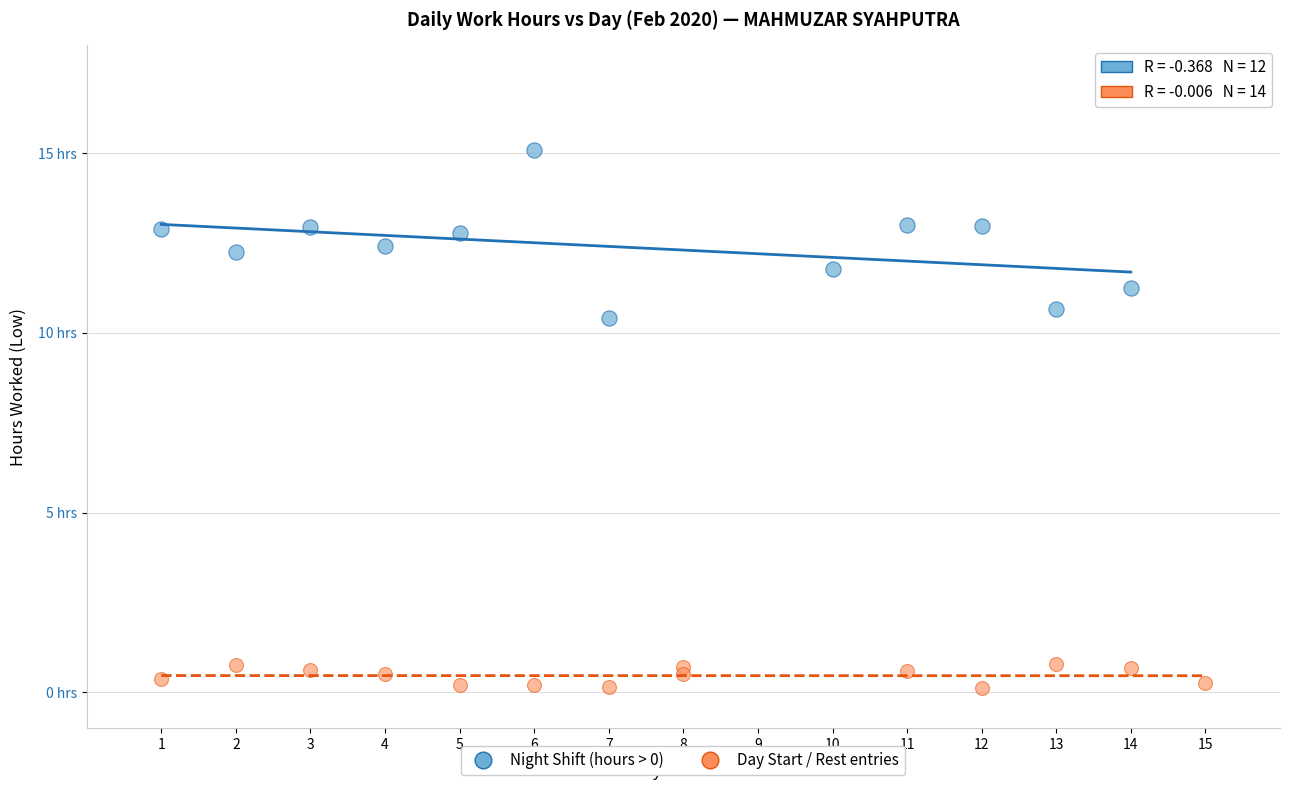

Which series reaches the maximum Y coordinate?

Night Shift (hours > 0)